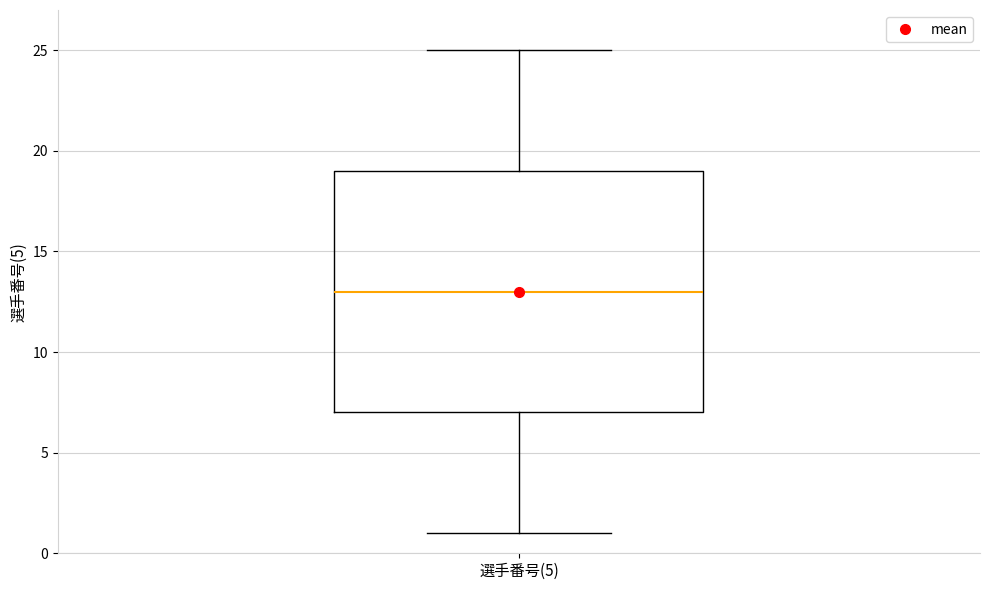

Read this box plot against the y-axis: the position of the median line, the range covered by the box, and the ends of both whiskers. The values are not printed on the chart, so give them approximately, as read against the axis.

median 13, box 7 to 19, whiskers 1 to 25